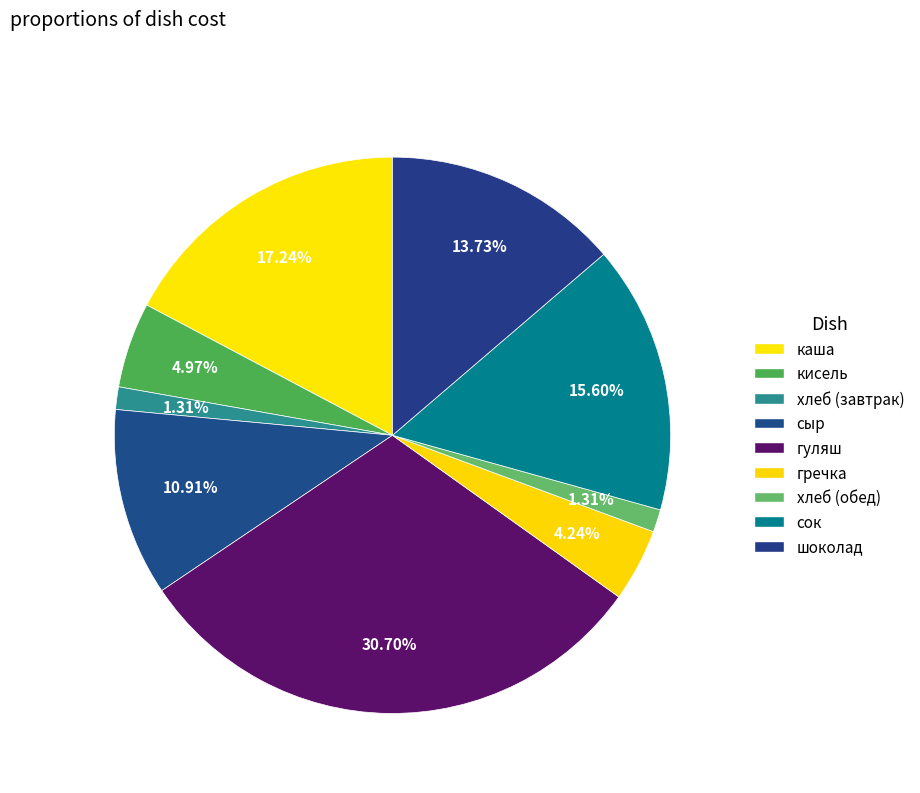

To the nearest percent, what is the average slice percentage?

11%